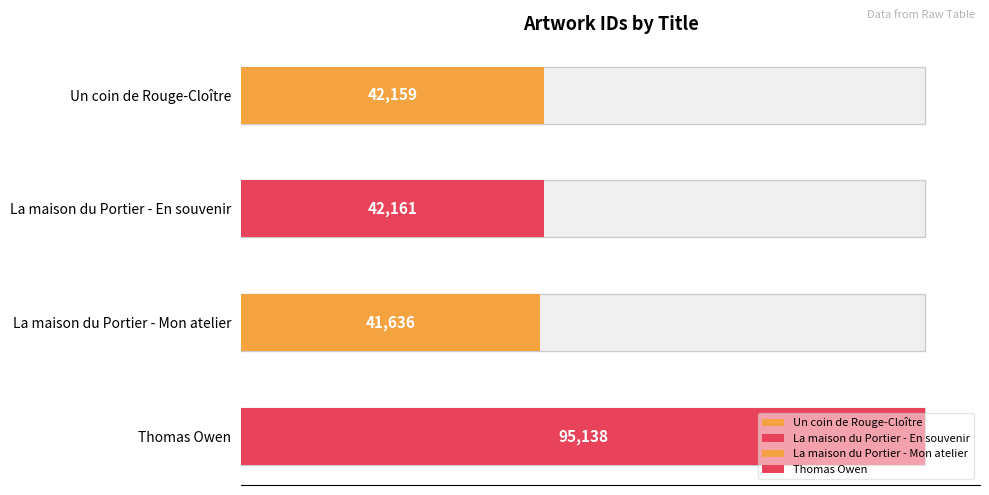

Is it true that the value at La maison du Portier - Mon atelier is 12614?

False